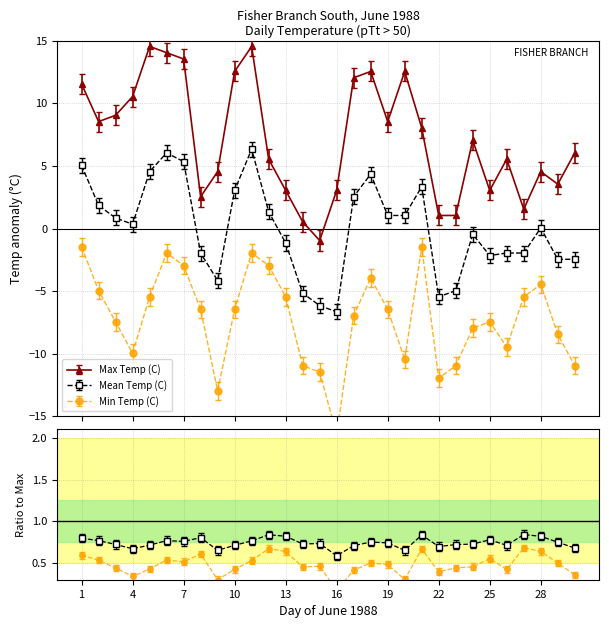

What is the value of the Max Temp (C) point at the 19th from the left?

8.5